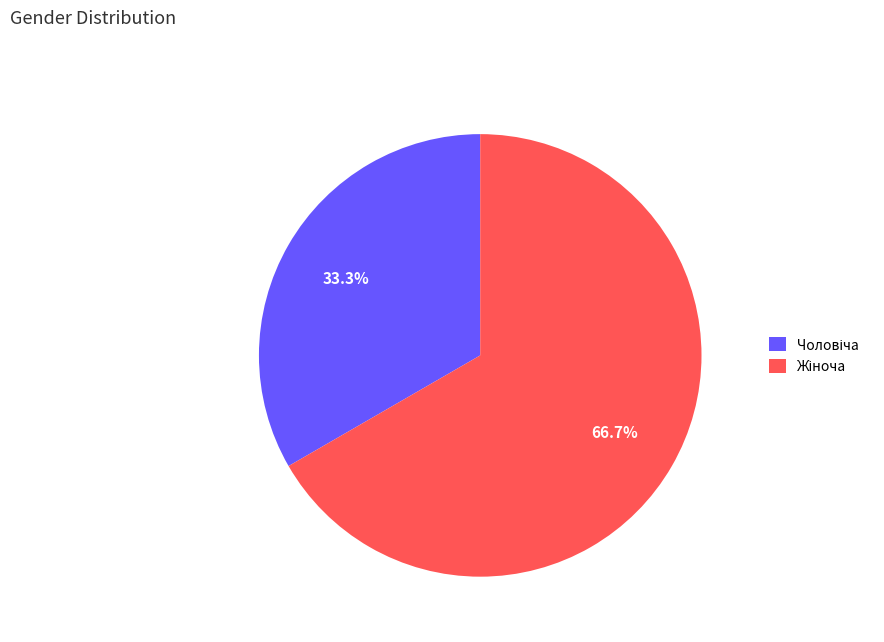

How many slices are in this pie chart?

2